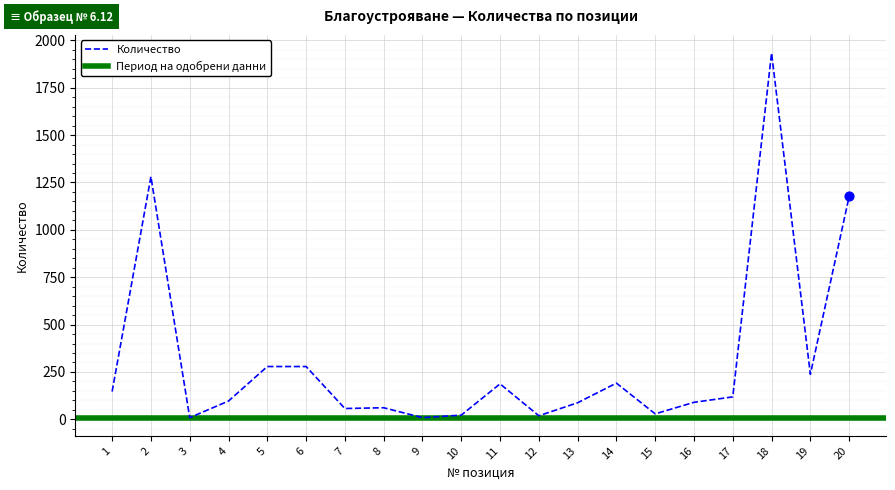

Which has a higher value, 14 or 8?

14